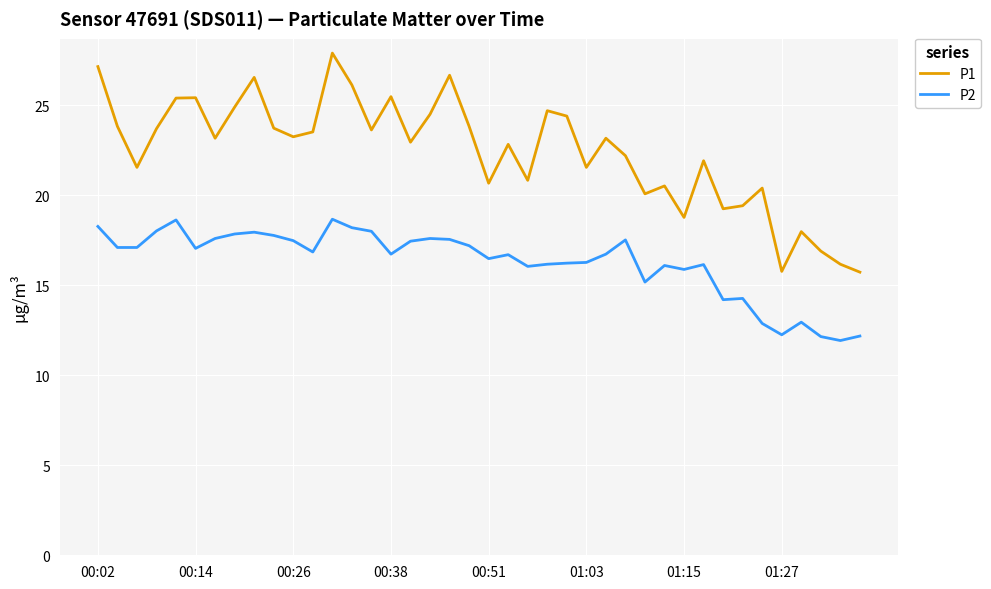

Rank the series by their maximum value, from highest to lowest.

P1, P2